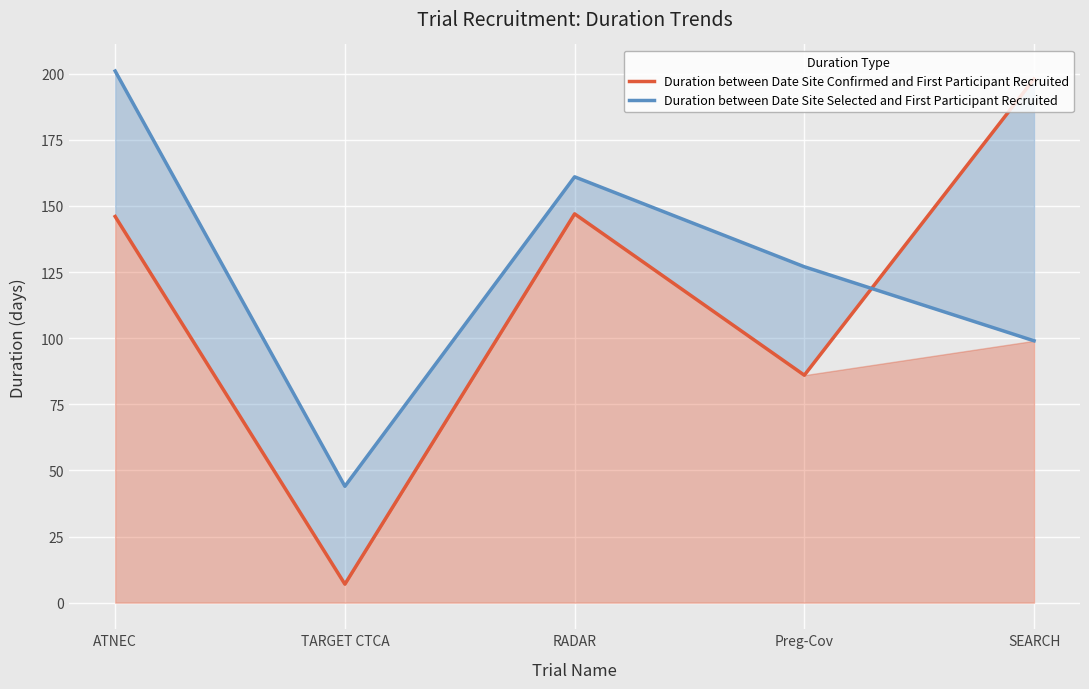

Rank the categories by Duration between Date Site Confirmed and First Participant Recruited value from highest to lowest.

SEARCH, RADAR, ATNEC, Preg-Cov, TARGET CTCA